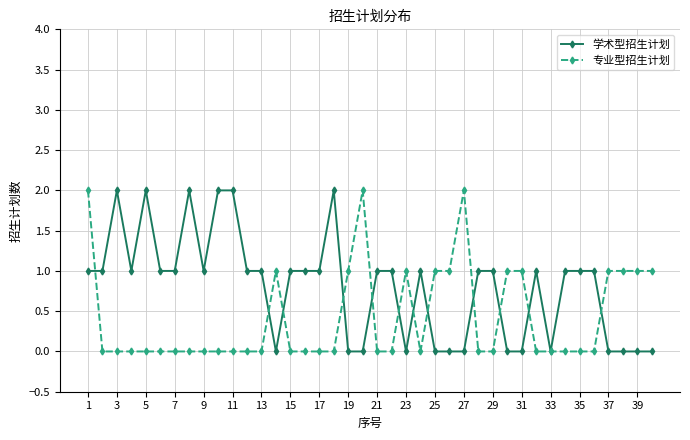

What are all the series names shown in the legend?

学术型招生计划, 专业型招生计划